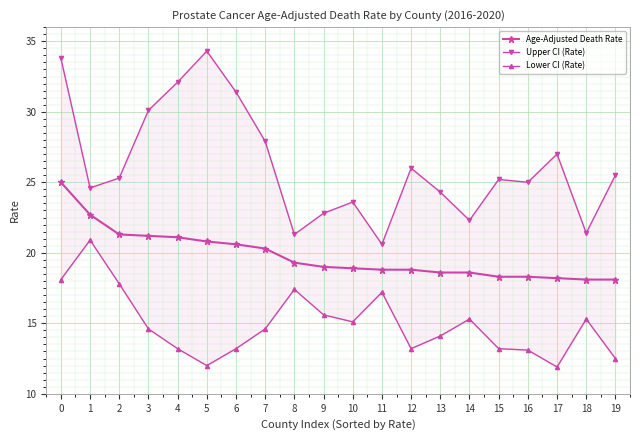

True or false: Age-Adjusted Death Rate and Lower CI (Rate) cross at least once.

False